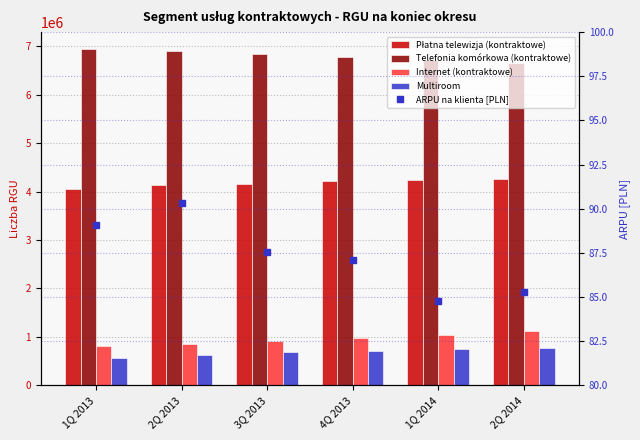

Which series has the largest total across all categories?

Telefonia komórkowa (kontraktowe)